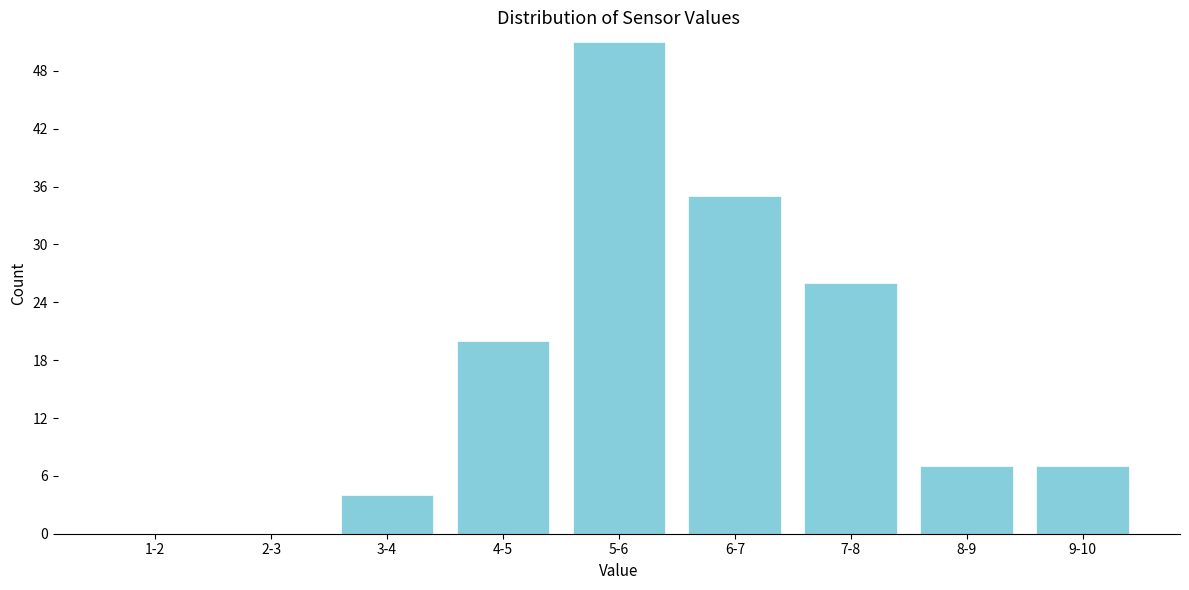

Reading left to right, extract all data points from this chart.

1-2=0	2-3=0	3-4=4	4-5=20	5-6=51	6-7=35	7-8=26	8-9=7	9-10=7